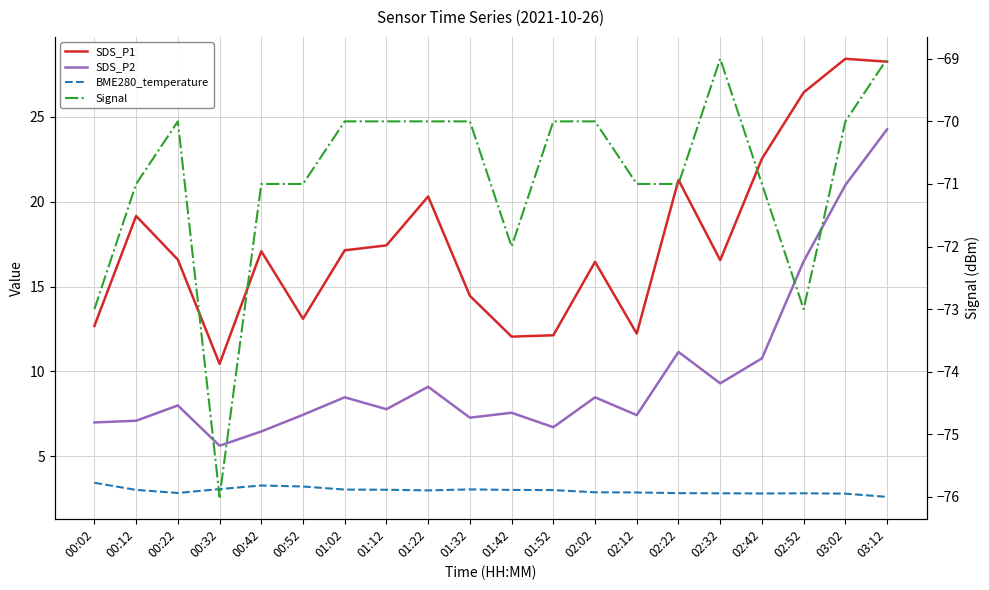

Reading left to right, what are all the values shown in this chart?

SDS_P1: 12.7	19.1	16.6	10.4	17.1	13.1	17.1	17.4	20.3	14.4	12.1	12.1	16.4	12.2	21.3	16.6	22.5	26.4	28.4	28.2
SDS_P2: 7.0	7.1	8.0	5.6	6.5	7.5	8.5	7.8	9.1	7.3	7.6	6.7	8.5	7.4	11.2	9.3	10.8	16.5	21.0	24.2
BME280_temperature: 3.5	3.0	2.9	3.1	3.3	3.2	3.0	3.0	3.0	3.1	3.0	3.0	2.9	2.9	2.8	2.8	2.8	2.8	2.8	2.6
Signal: -73.0	-71.0	-70.0	-76.0	-71.0	-71.0	-70.0	-70.0	-70.0	-70.0	-72.0	-70.0	-70.0	-71.0	-71.0	-69.0	-71.0	-73.0	-70.0	-69.0